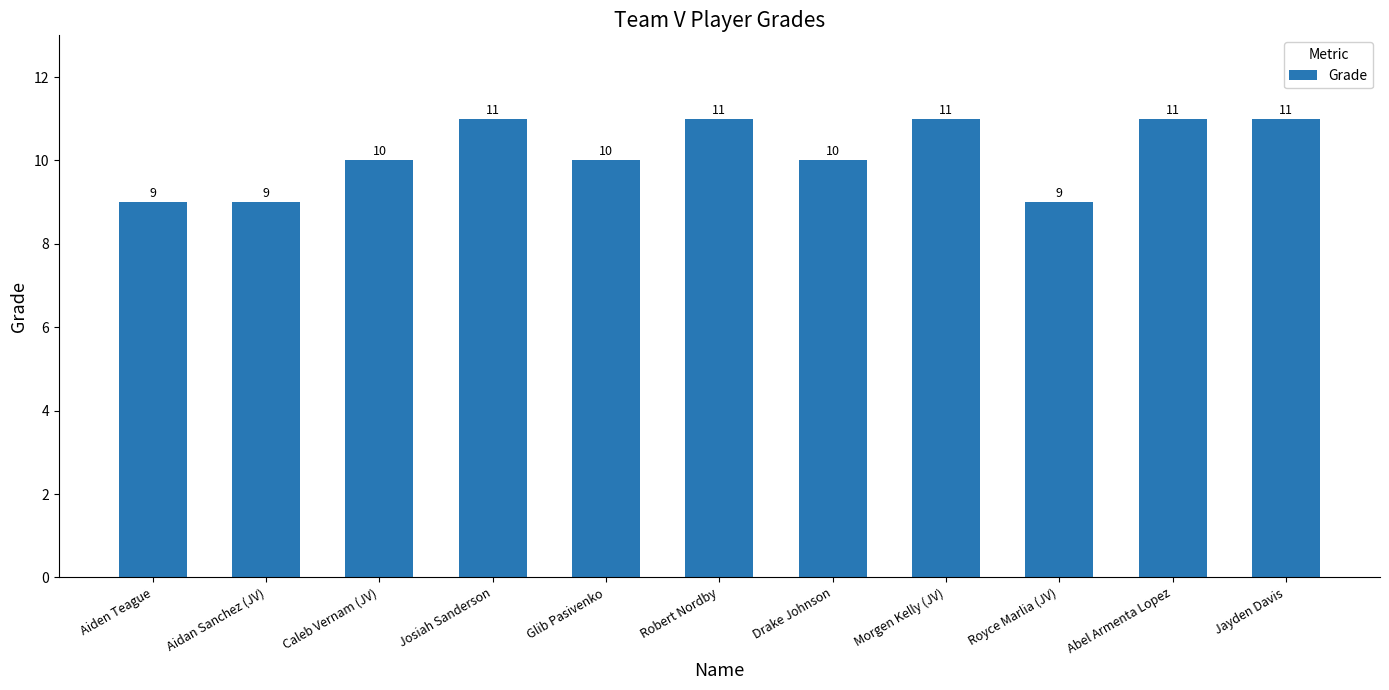

What position from the left is Morgen Kelly (JV)?

8